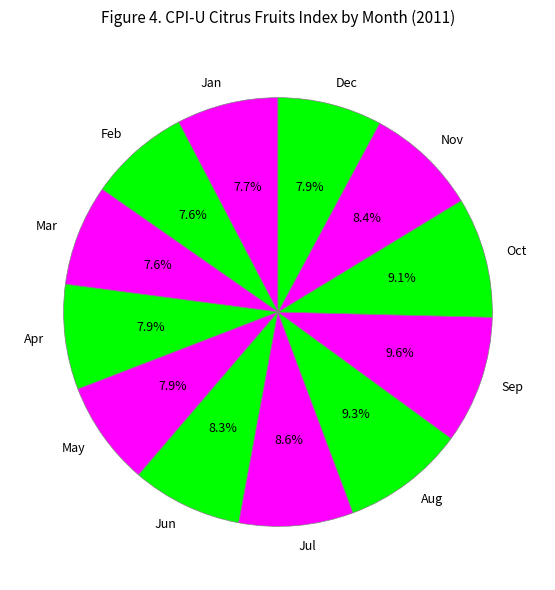

Does Mar represent more than half of the total?

No